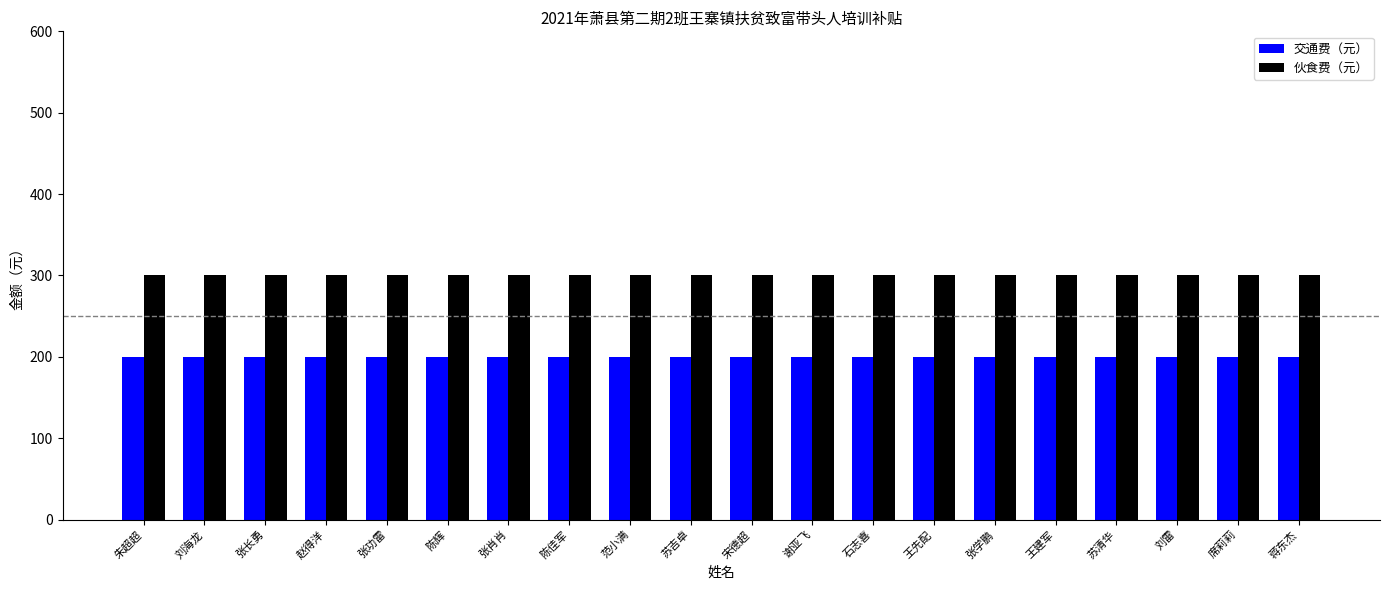

What value does the 伙食费（元） series have at 刘海龙?

300